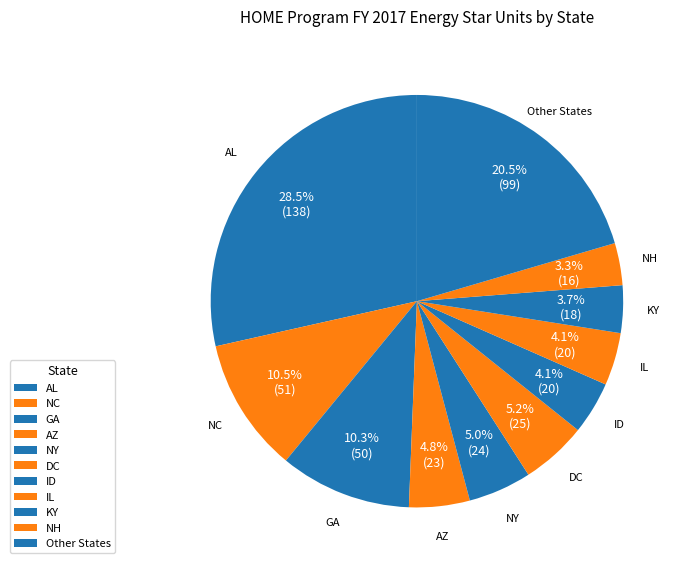

How many segments does this pie chart have?

11